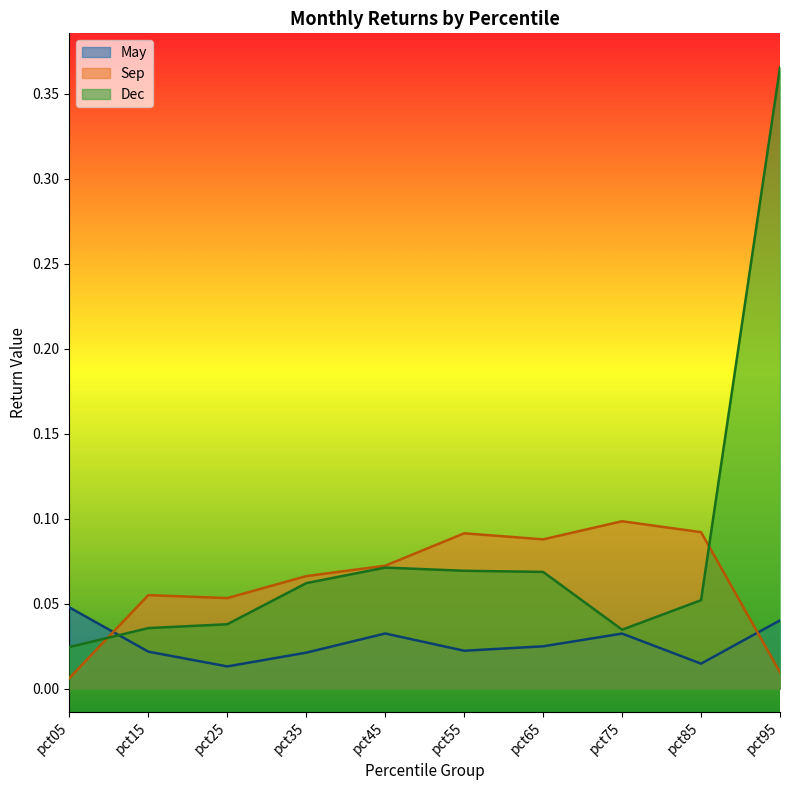

Between which two adjacent categories do Sep and Dec first intersect?

pct05 and pct15